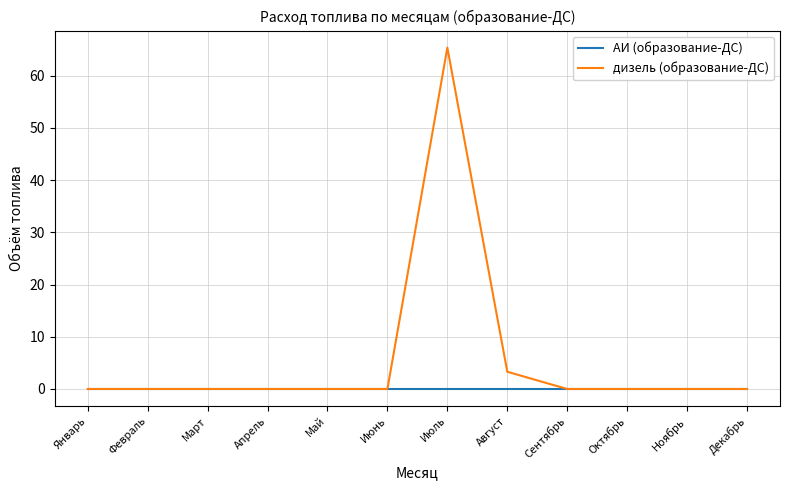

List the series in order of their peak value, lowest first.

АИ (образование-ДС), дизель (образование-ДС)